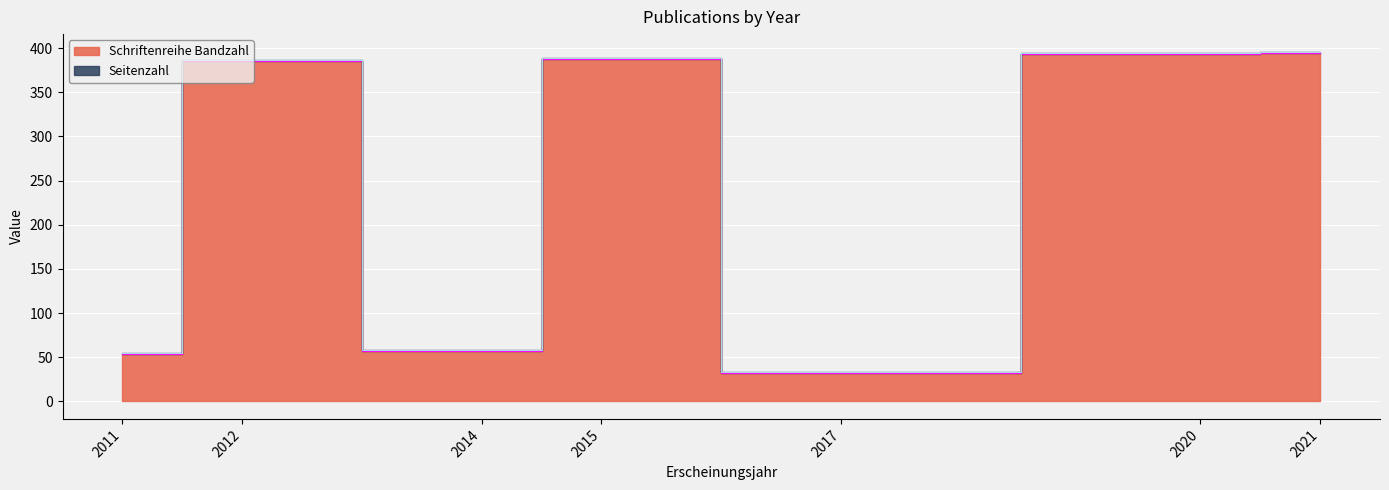

How many lines are shown in the chart?

1